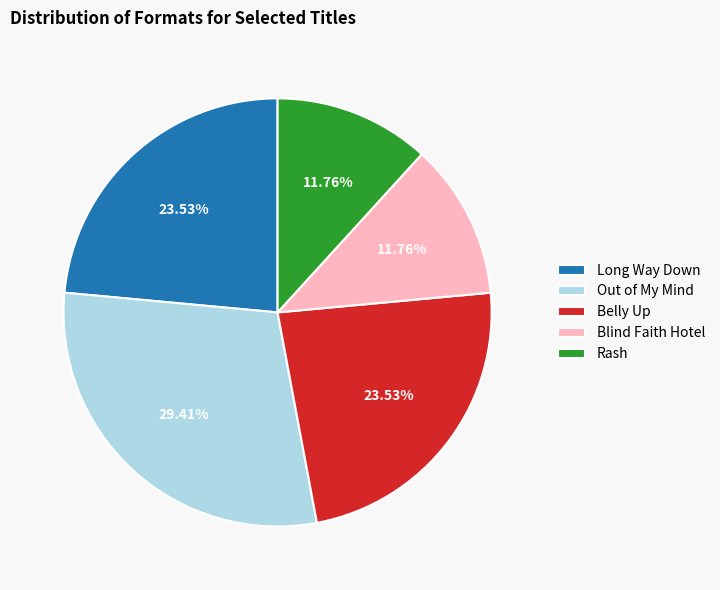

To the nearest percent, what portion does Out of My Mind represent?

29%